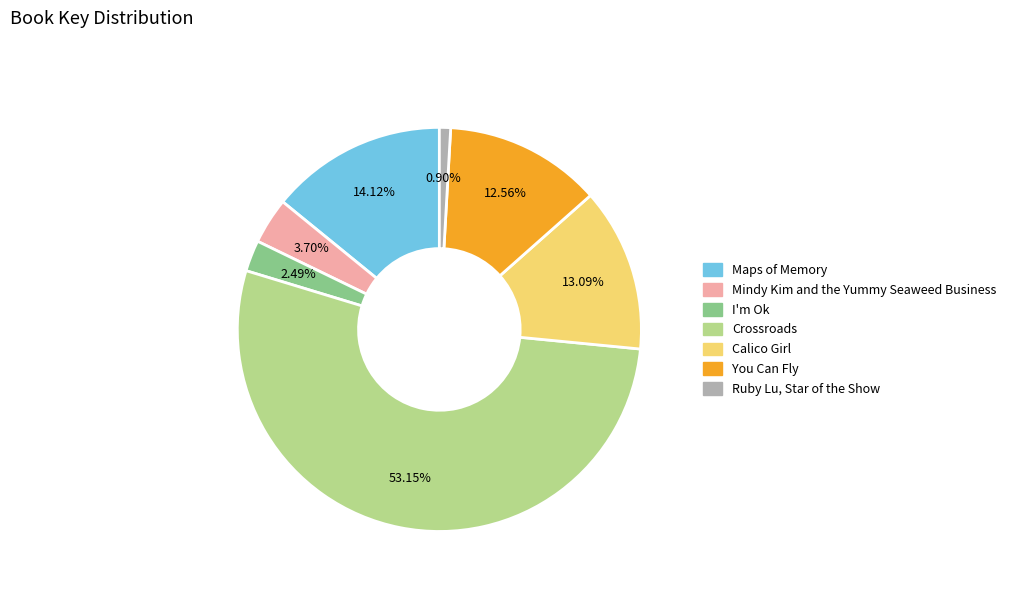

Which has a higher value, Maps of Memory or Crossroads?

Crossroads